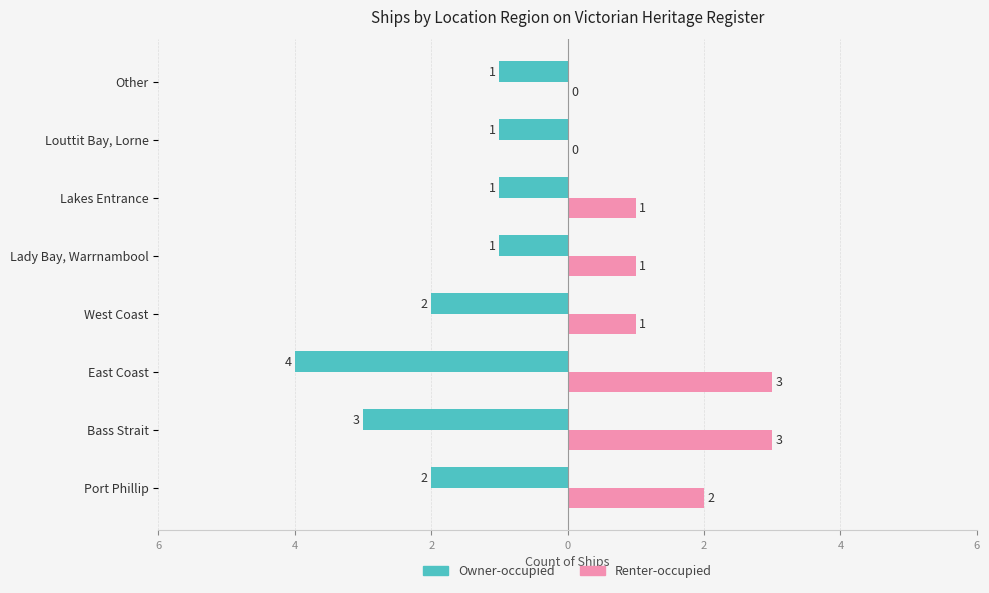

What are all the series names shown in the legend?

Owner-occupied, Renter-occupied